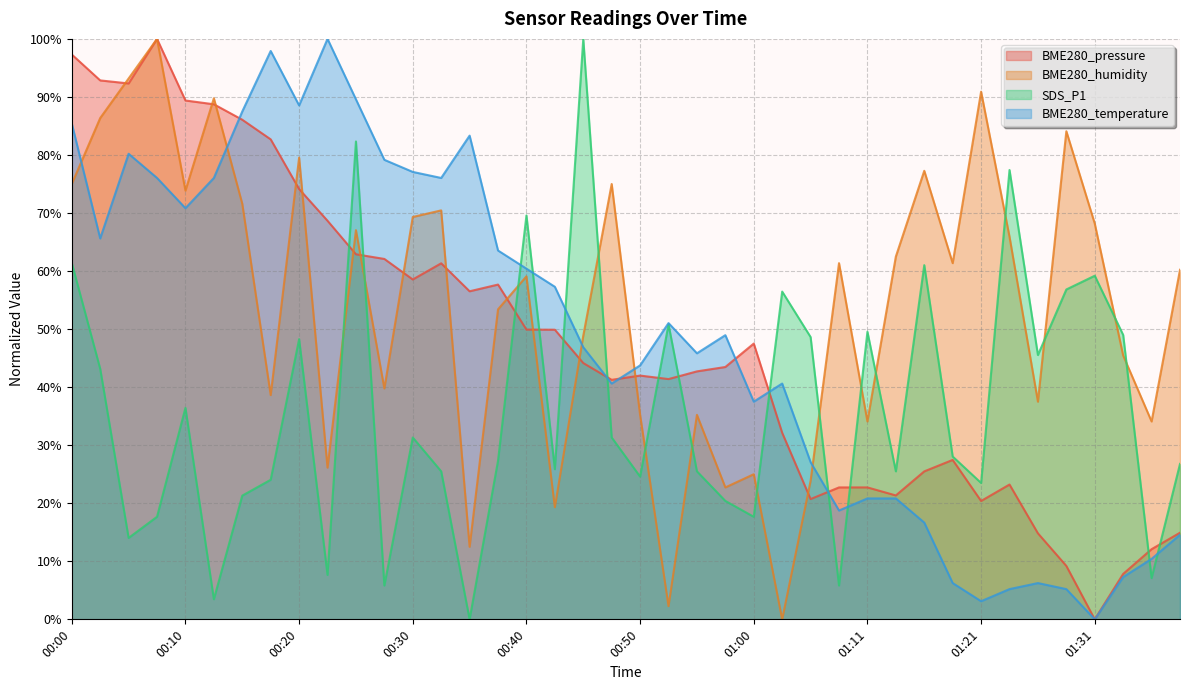

What value does the BME280_temperature series have at 01:26?

6.3